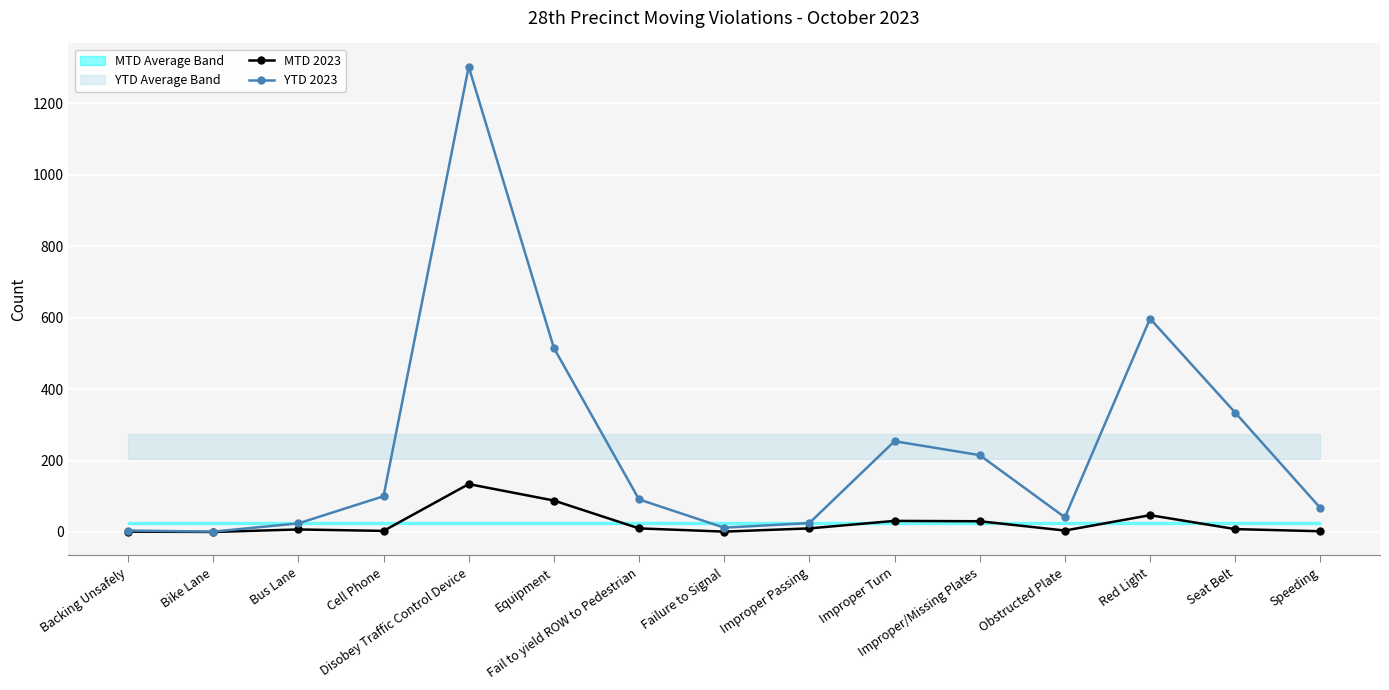

Reading right to left, extract all data points from this chart.

MTD 2023: Speeding=2	Seat Belt=8	Red Light=47	Obstructed Plate=4	Improper/Missing Plates=30	Improper Turn=31	Improper Passing=10	Failure to Signal=1	Fail to yield ROW to Pedestrian=10	Equipment=88	Disobey Traffic Control Device=134	Cell Phone=3	Bus Lane=7	Bike Lane=0	Backing Unsafely=1
YTD 2023: Speeding=67	Seat Belt=334	Red Light=597	Obstructed Plate=41	Improper/Missing Plates=215	Improper Turn=254	Improper Passing=25	Failure to Signal=12	Fail to yield ROW to Pedestrian=91	Equipment=515	Disobey Traffic Control Device=1302	Cell Phone=100	Bus Lane=24	Bike Lane=1	Backing Unsafely=4